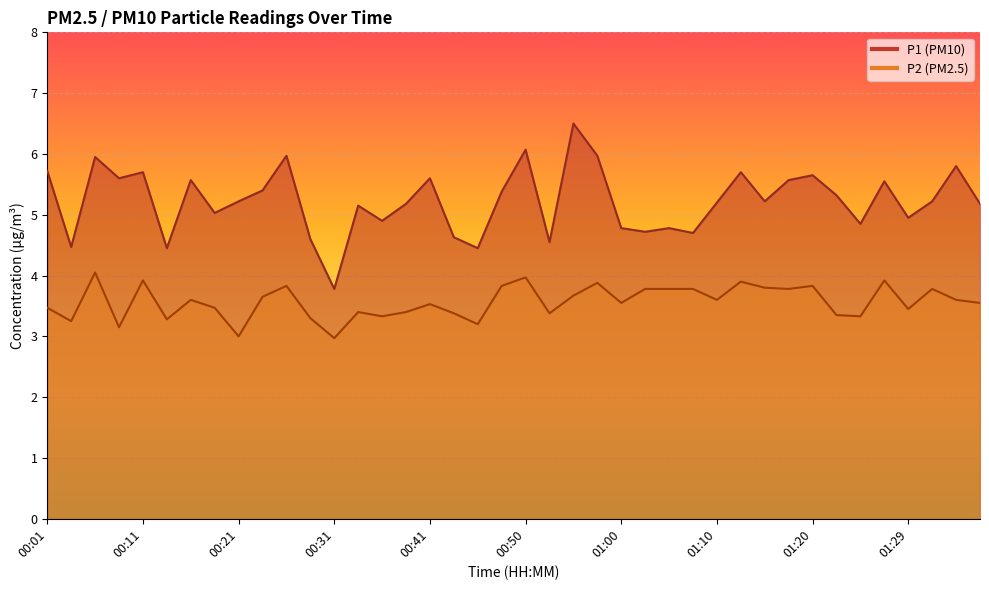

What is the value of the P1 point at the 17th from the left?

5.6